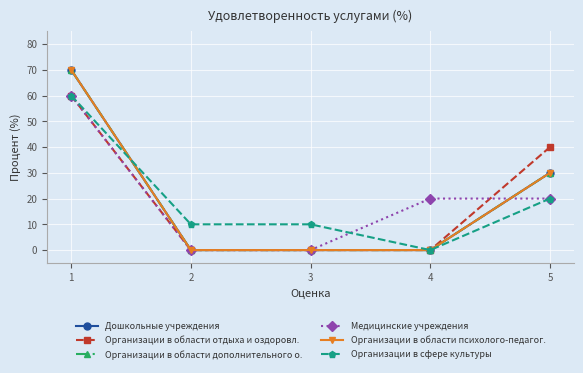

Is this an area chart (filled region under the line)?

No